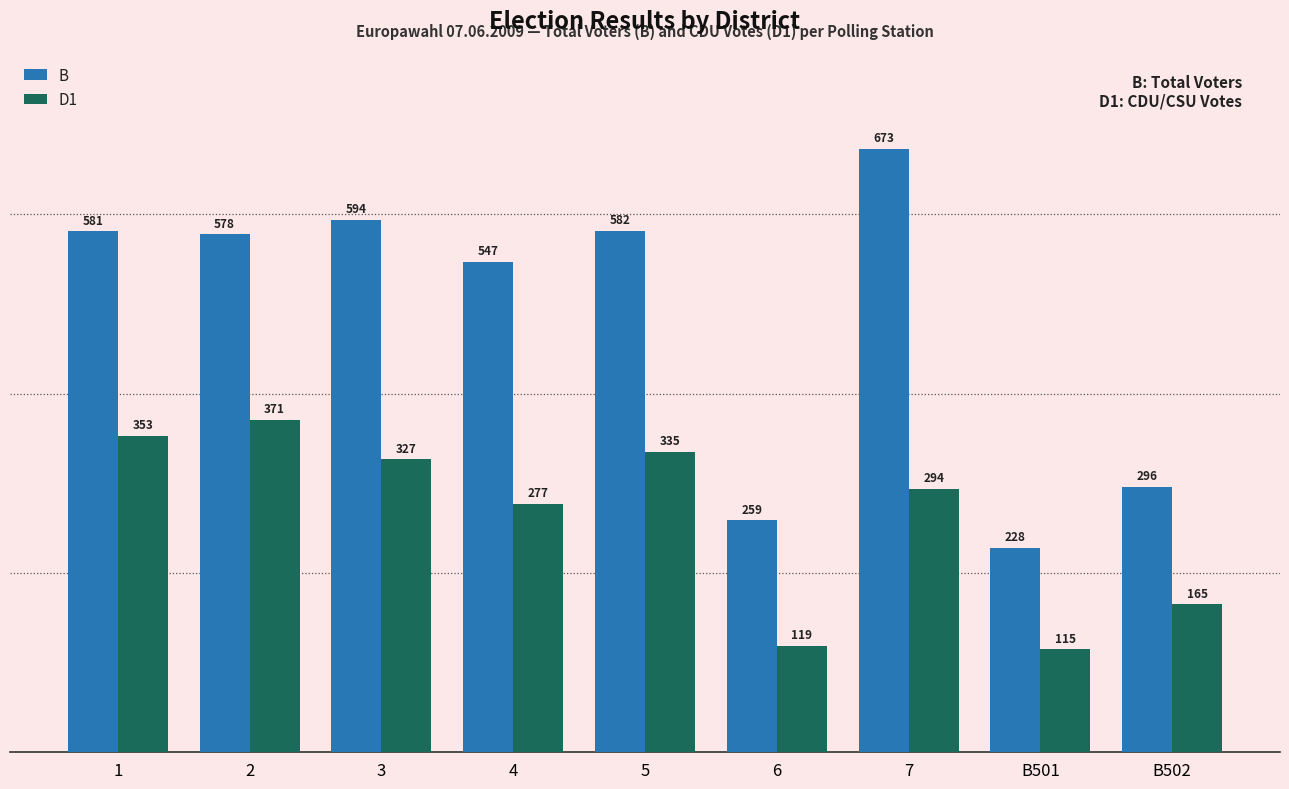

What position from the left is 6?

6